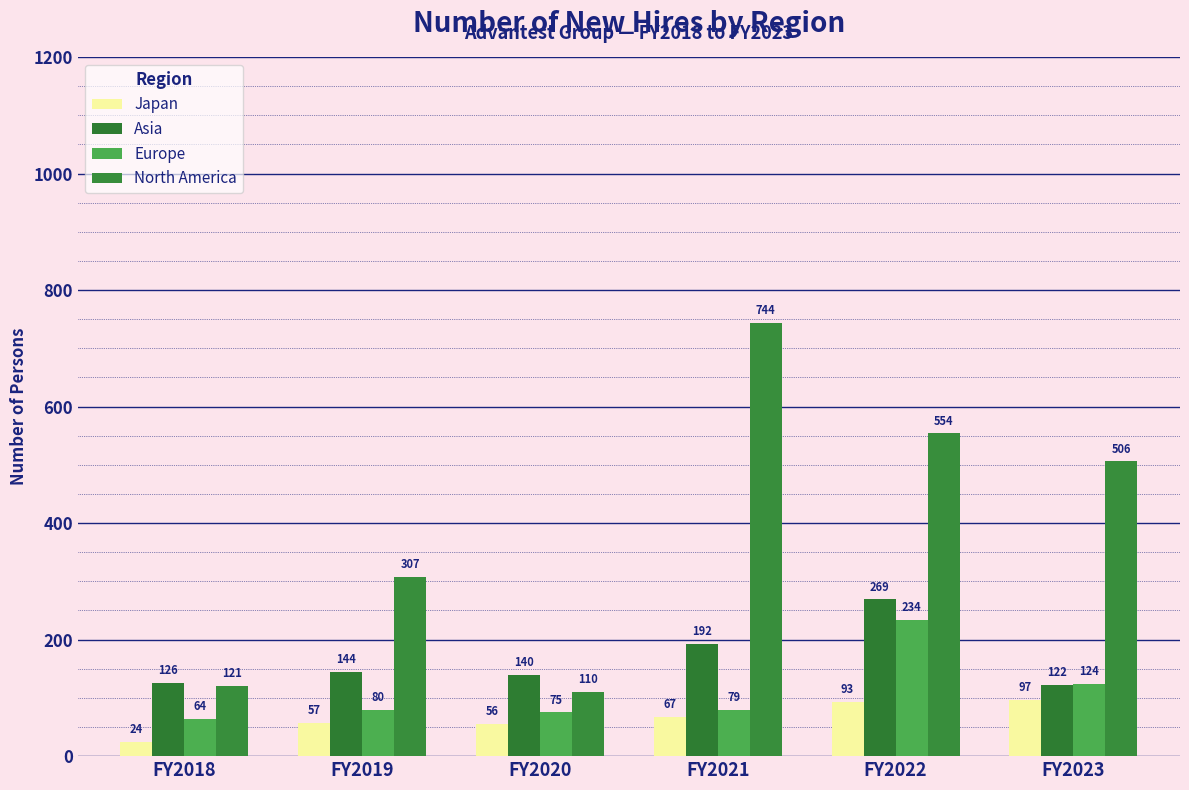

What is the highest value of the Japan series?

97